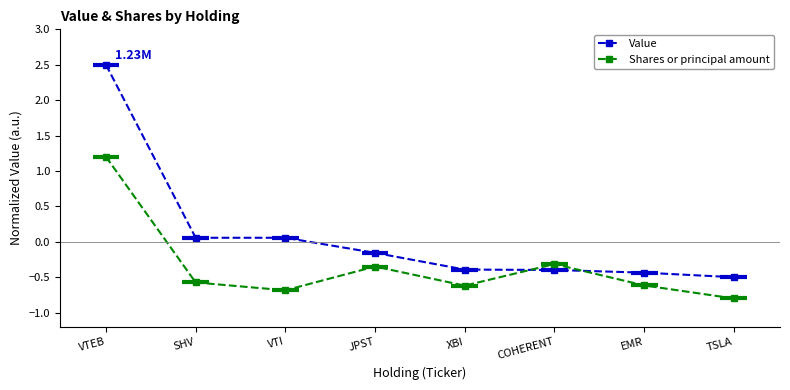

Which series changed the most between JPST and COHERENT?

Value